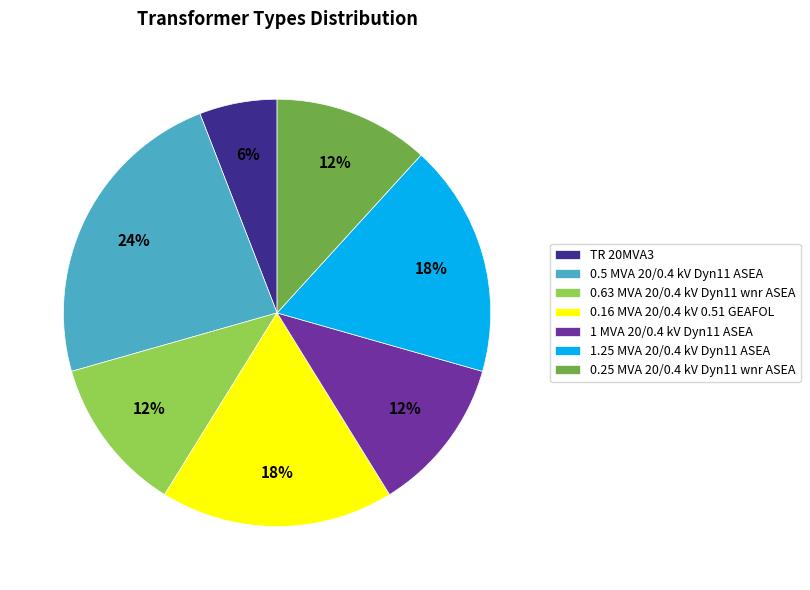

How many slices are in this pie chart?

7